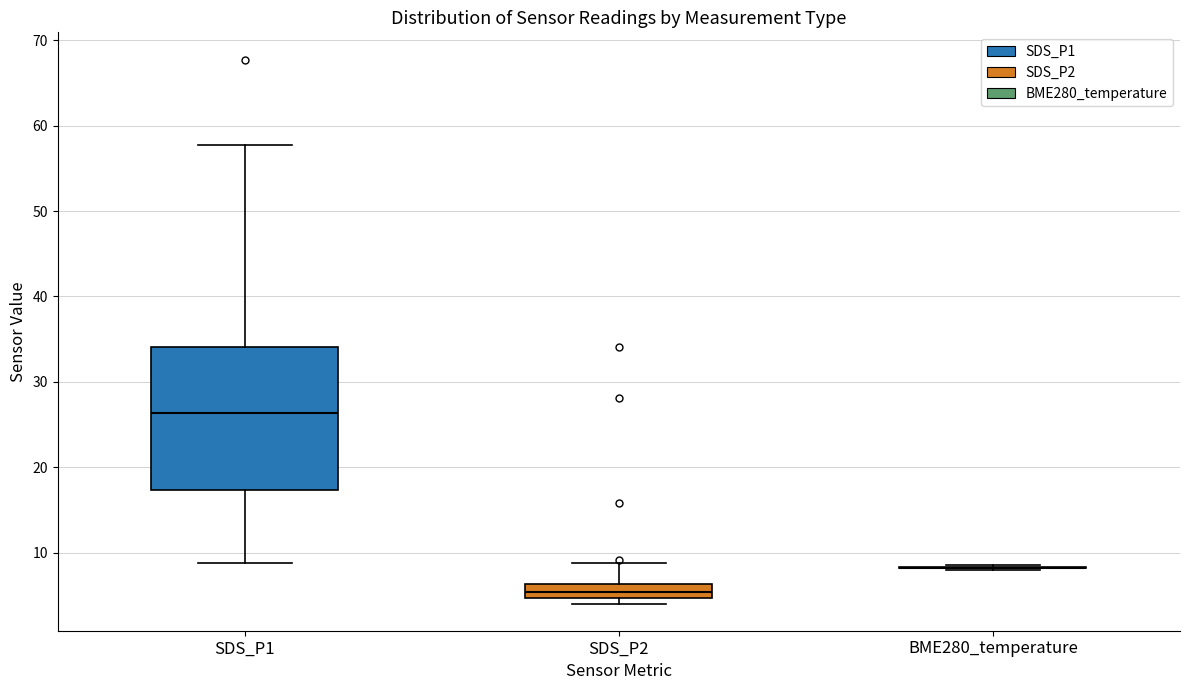

Reading left to right, transcribe this box plot: for each box, give where its median line is, the range the box spans, and where its two whiskers end, as read against the y-axis. The values are not printed on the chart, so give them approximately, as read against the axis.

SDS_P1: median 26, box 17 to 34, whiskers 9 to 58
SDS_P2: median 5 (inside the box), box 5 to 6, whiskers 4 to 9
BME280_temperature: box collapsed to a line at 8, whiskers 8 to 8